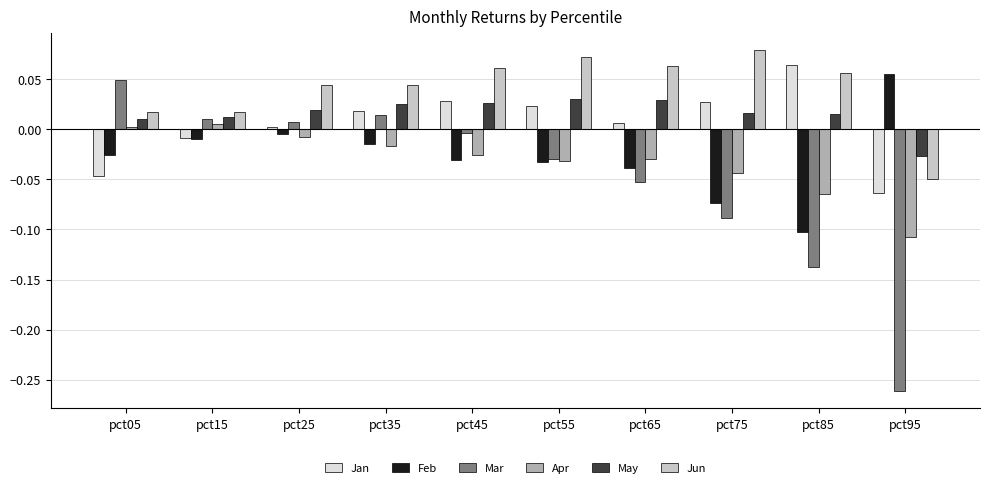

At which label does May first exceed 0?

pct05